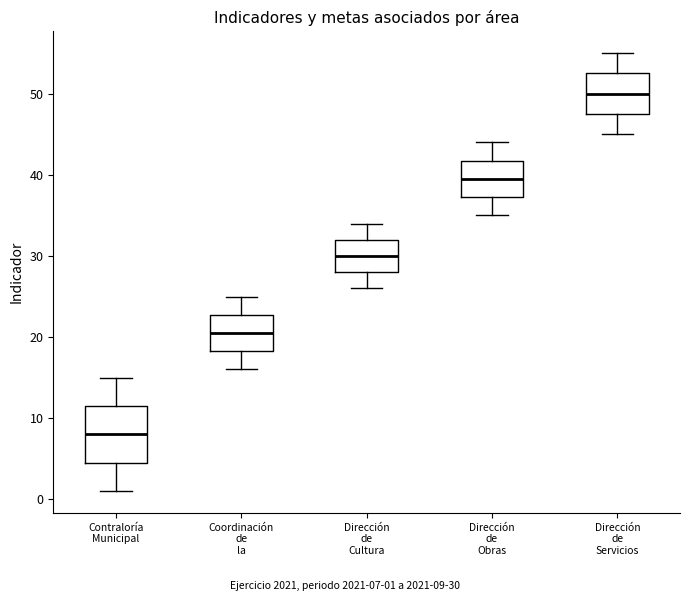

Where does the upper whisker of the box for Dirección de Cultura end on the y-axis? The values are not printed on the chart, so give them approximately, as read against the axis.

34